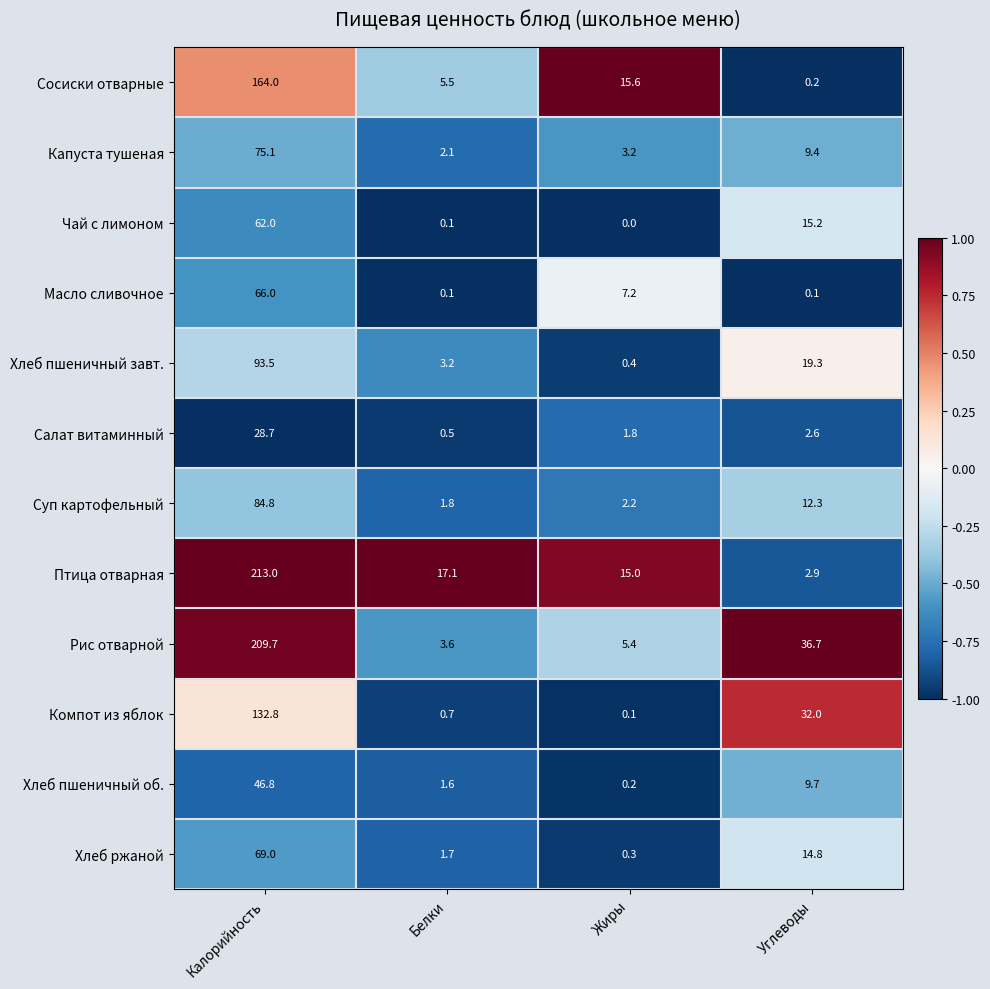

What is the difference between the maximum and minimum values in the Хлеб пшеничный об. series?

46.6